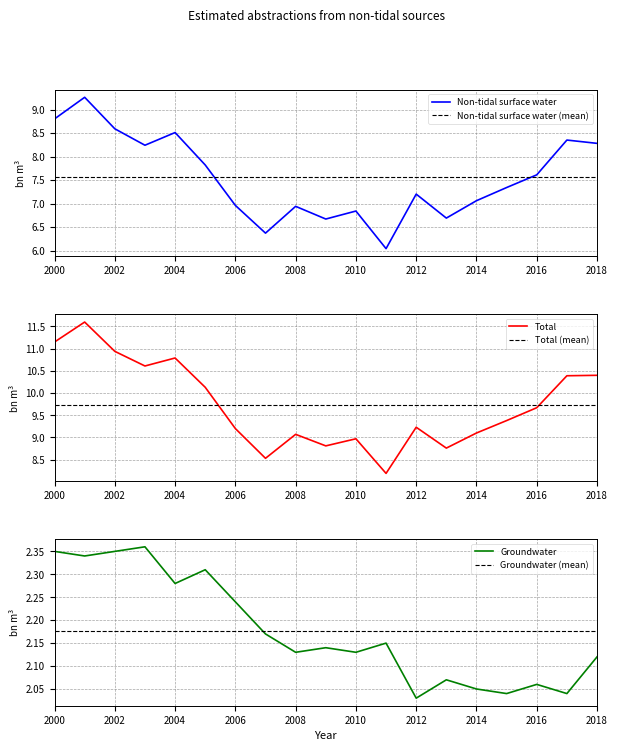

Reading left to right, extract all data points from this chart.

Non-tidal surface water (billion cubic metres): 8.8	9.3	8.6	8.2	8.5	7.8	7.0	6.4	6.9	6.7	6.8	6.0	7.2	6.7	7.1	7.3	7.6	8.3	8.3
Total (billion cubic metres): 11.2	11.6	10.9	10.6	10.8	10.1	9.2	8.5	9.1	8.8	9.0	8.2	9.2	8.8	9.1	9.4	9.7	10.4	10.4
Groundwater (billion cubic metres): 2.4	2.3	2.4	2.4	2.3	2.3	2.2	2.2	2.1	2.1	2.1	2.1	2.0	2.1	2.0	2.0	2.1	2.0	2.1